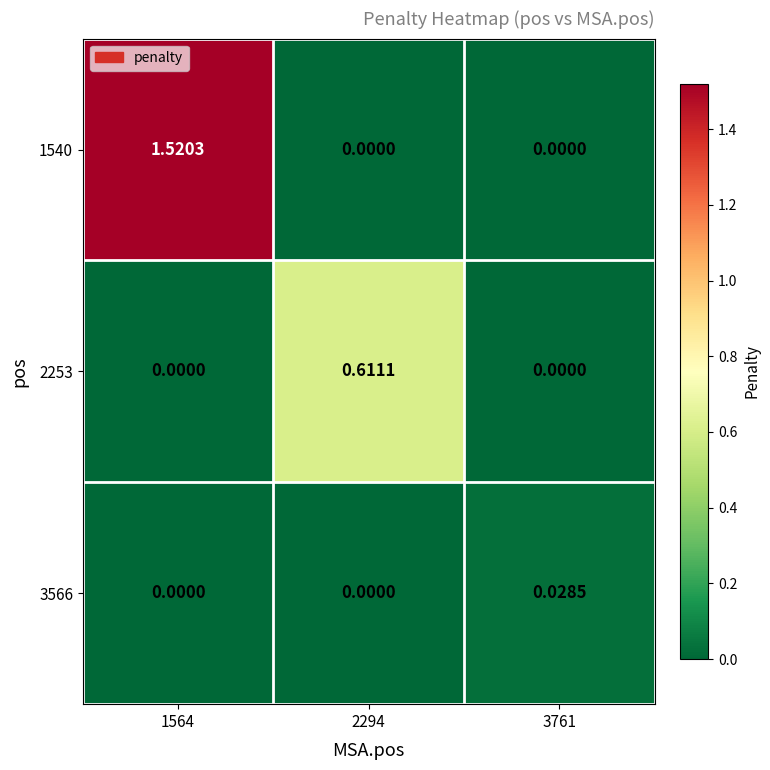

Is the value of 2253 at 1564 greater than the value of 3566 at 3761?

No